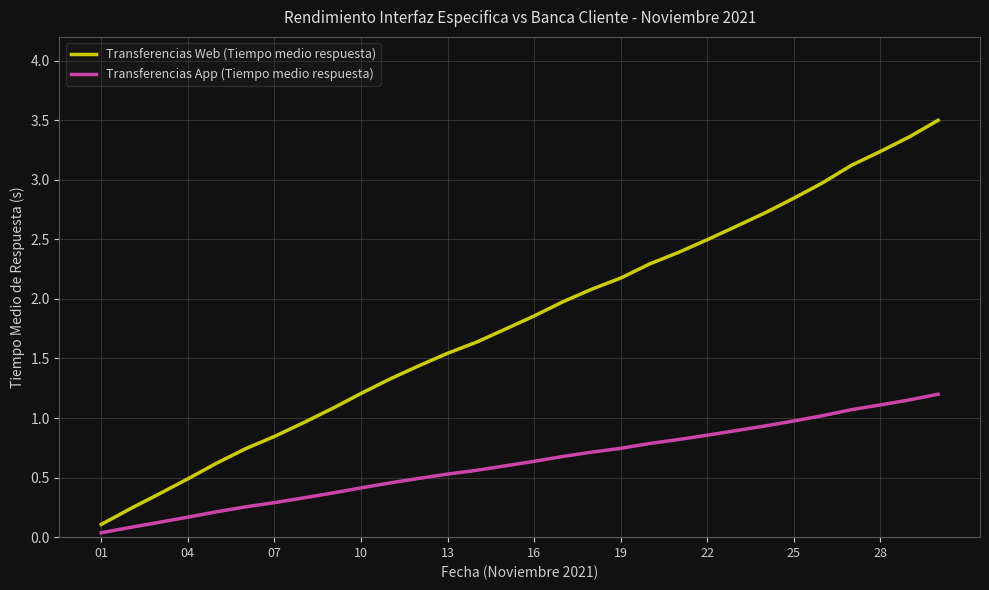

Which series has the largest range (max minus min)?

Transferencias Web (Tiempo medio respuesta)